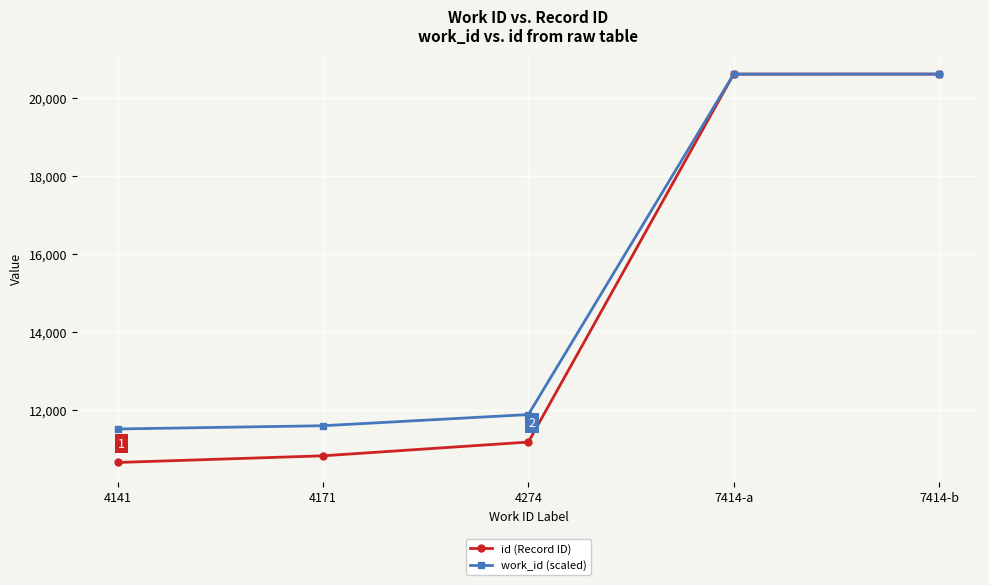

List the series in order of their overall mean, highest first.

work_id (scaled), id (Record ID)